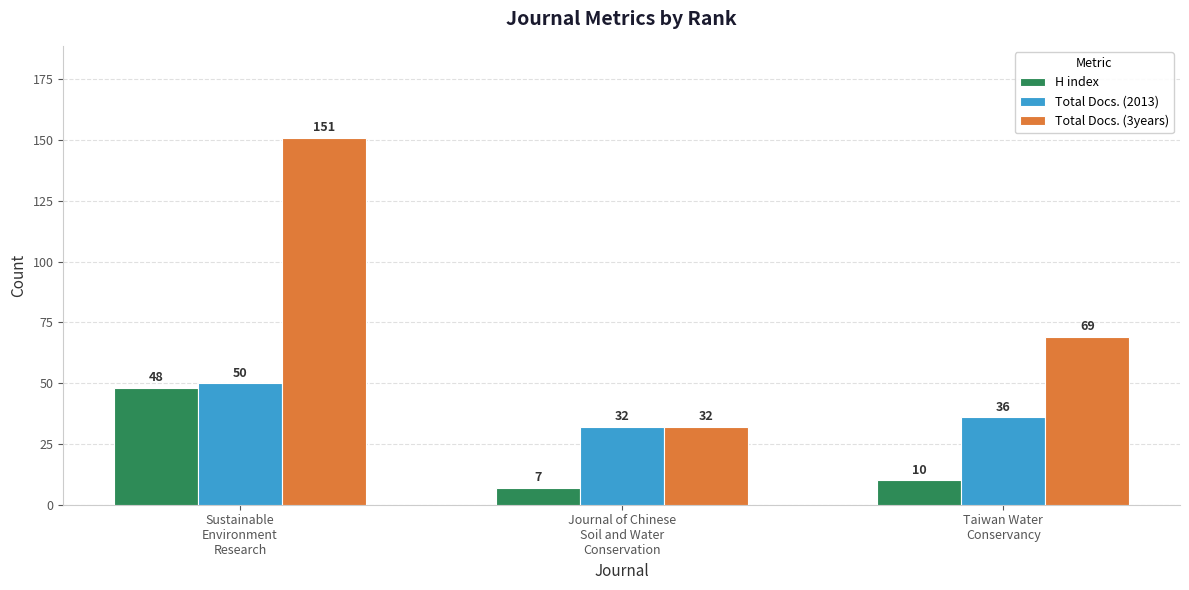

Which series changed the most between Sustainable
Environment
Research and Taiwan Water
Conservancy?

Total Docs. (3years)